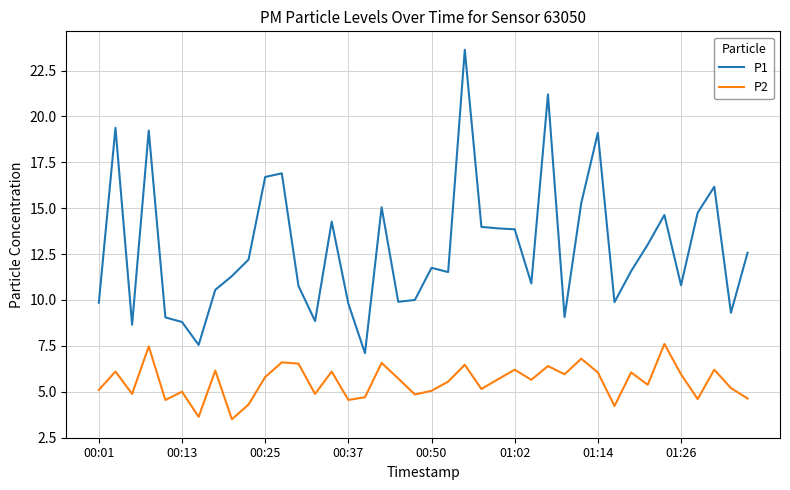

True or false: P1 and P2 intersect in this chart.

False